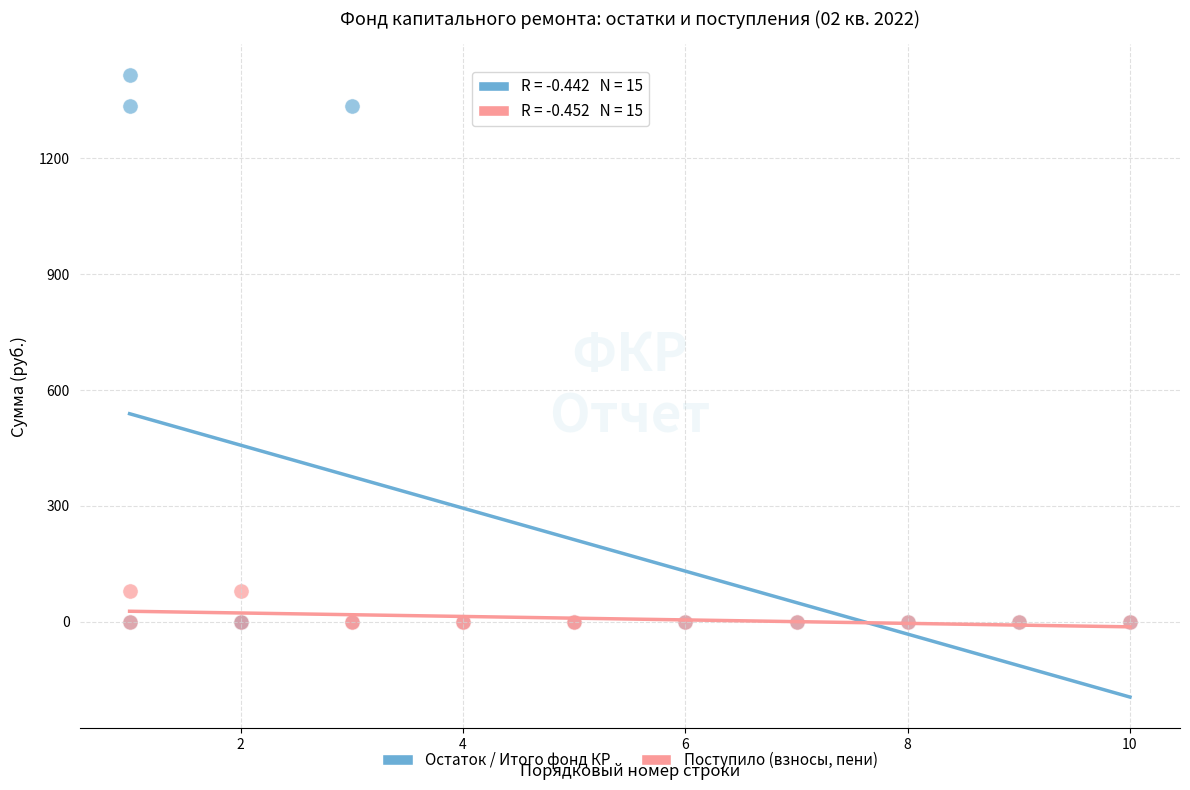

Which series reaches the maximum Y coordinate?

Остаток / Итого фонд КР